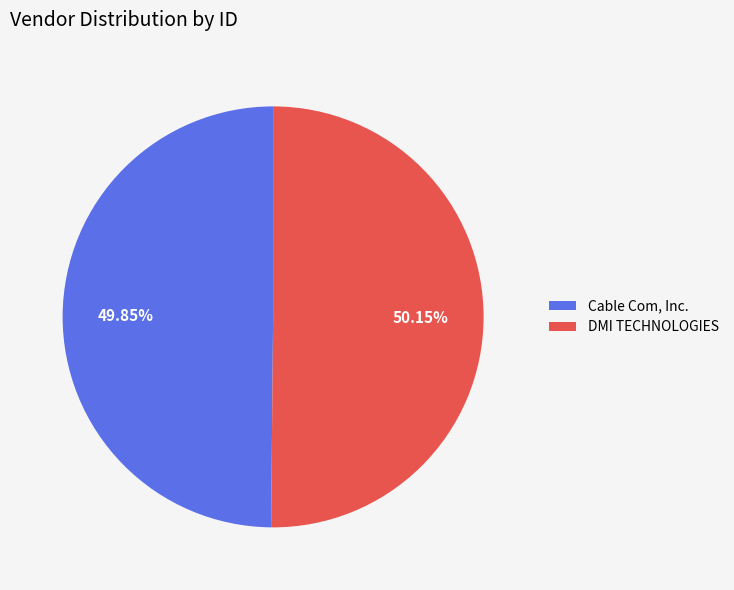

Count the number of slices in the pie.

2